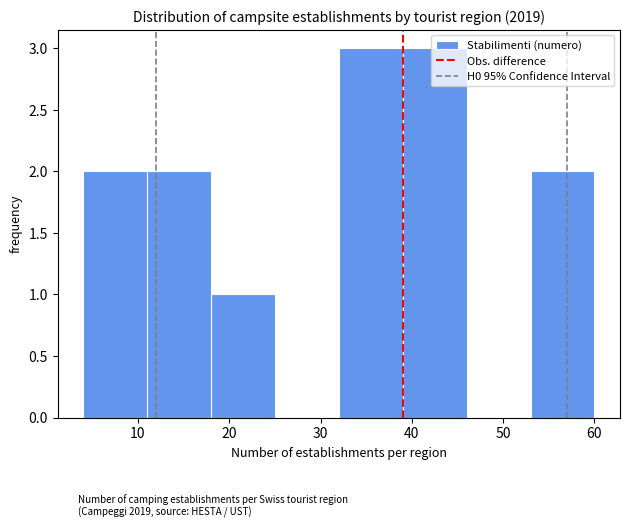

Reading left to right, list every bar in this chart as the range it spans on the x-axis followed by its height. The values are not printed on the chart, so give them approximately, as read against the axis.

4 to 11: 2
11 to 18: 2
18 to 25: 1
25 to 32: 0
32 to 39: 3
39 to 46: 3
46 to 53: 0
53 to 60: 2